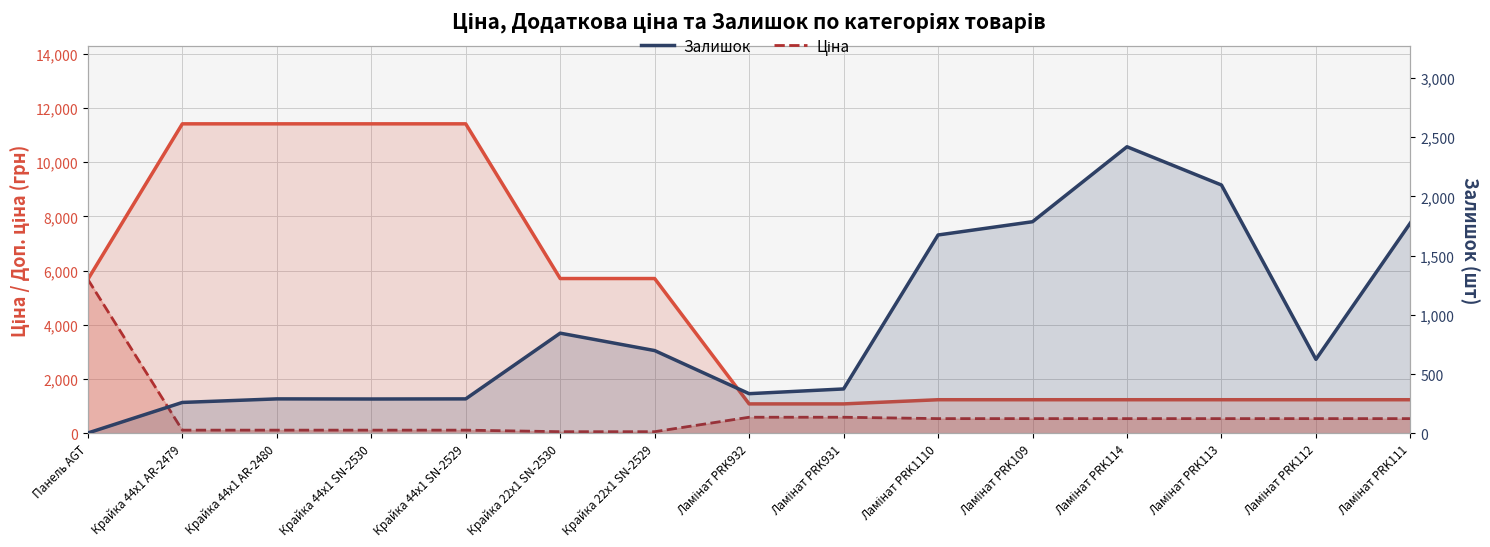

True or false: Доп. ціна and Залишок cross at least once.

True